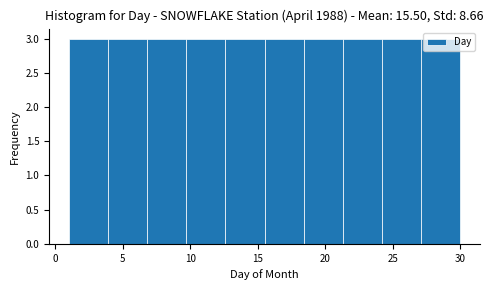

What is the height of the bar covering 1.0 to 3.9 on the x-axis? Neither the bar edges nor the heights are printed on the chart, so give them approximately, as read against the axes.

3